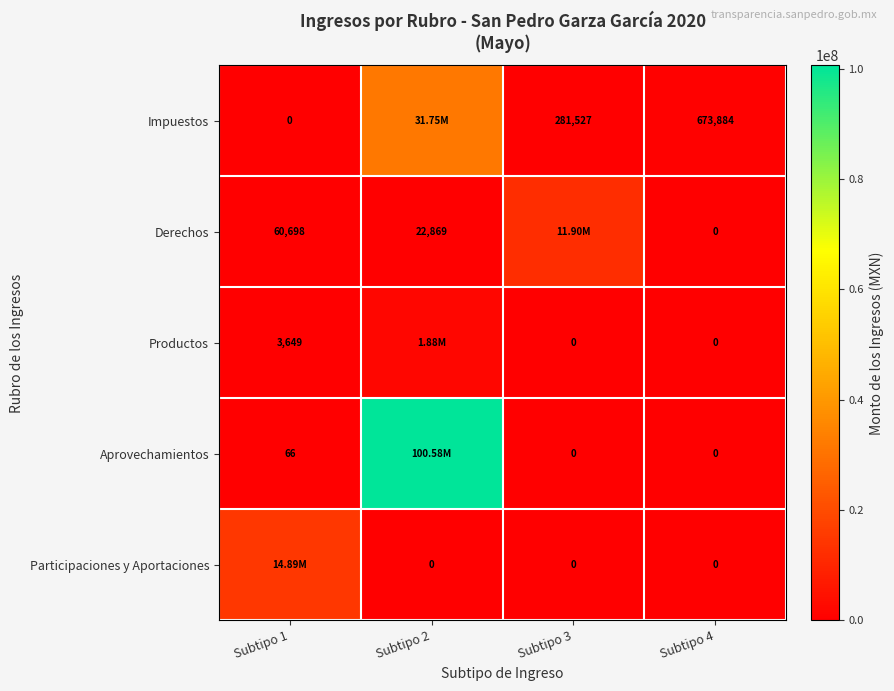

What is the spread (max minus min) of values at Subtipo 4?

673884.0